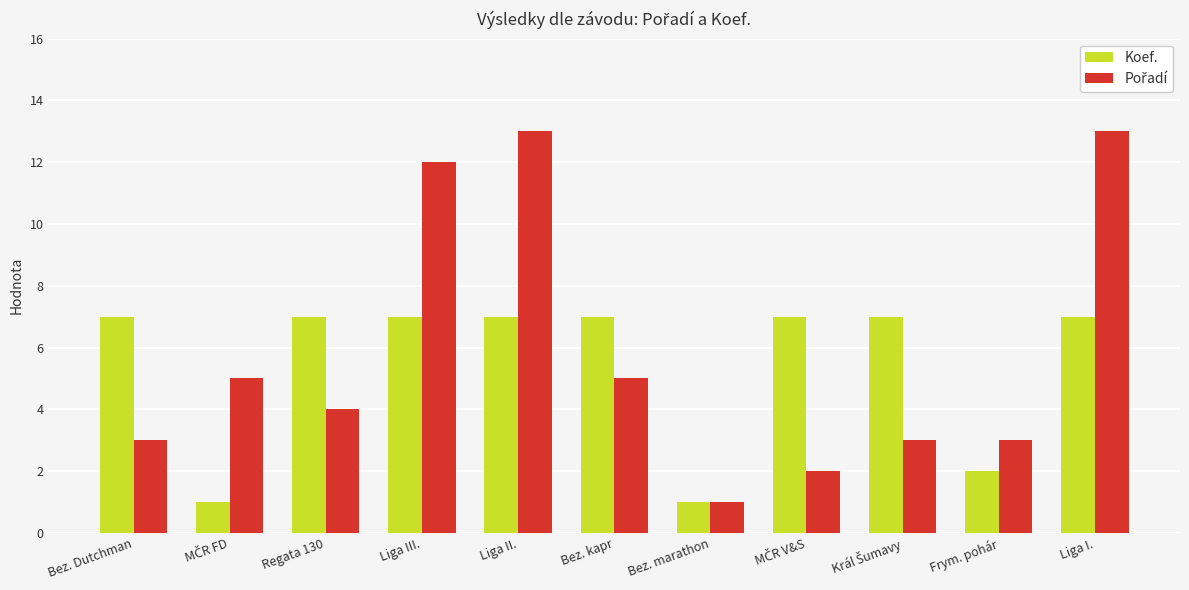

What is the spread (max minus min) of values at Liga II.?

6